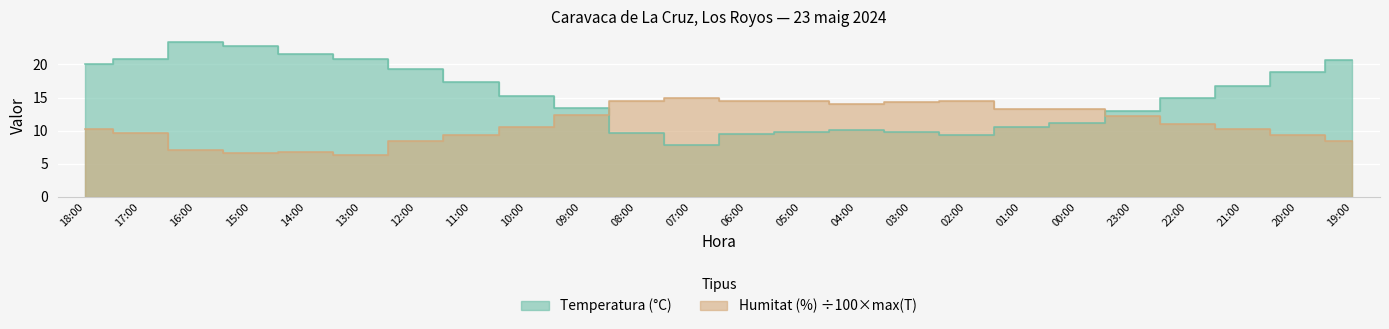

How many lines are shown in the chart?

2